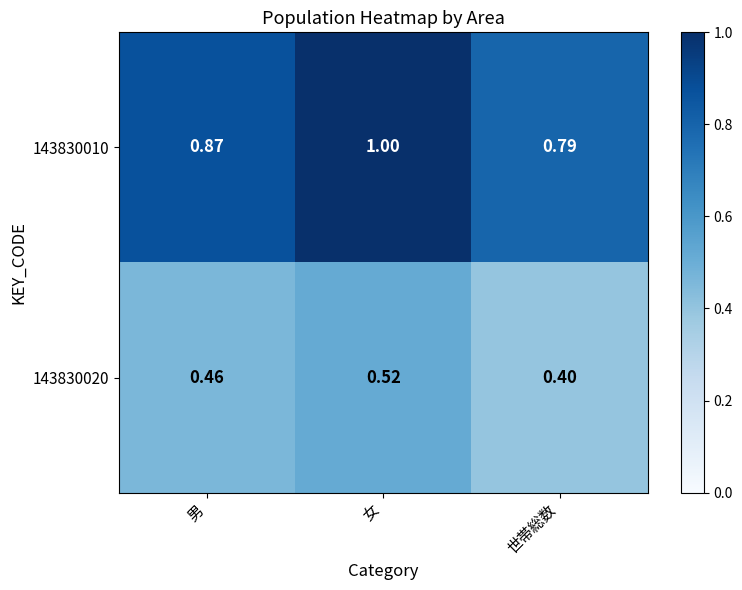

At which label is 143830010 closest to 0?

世帯総数